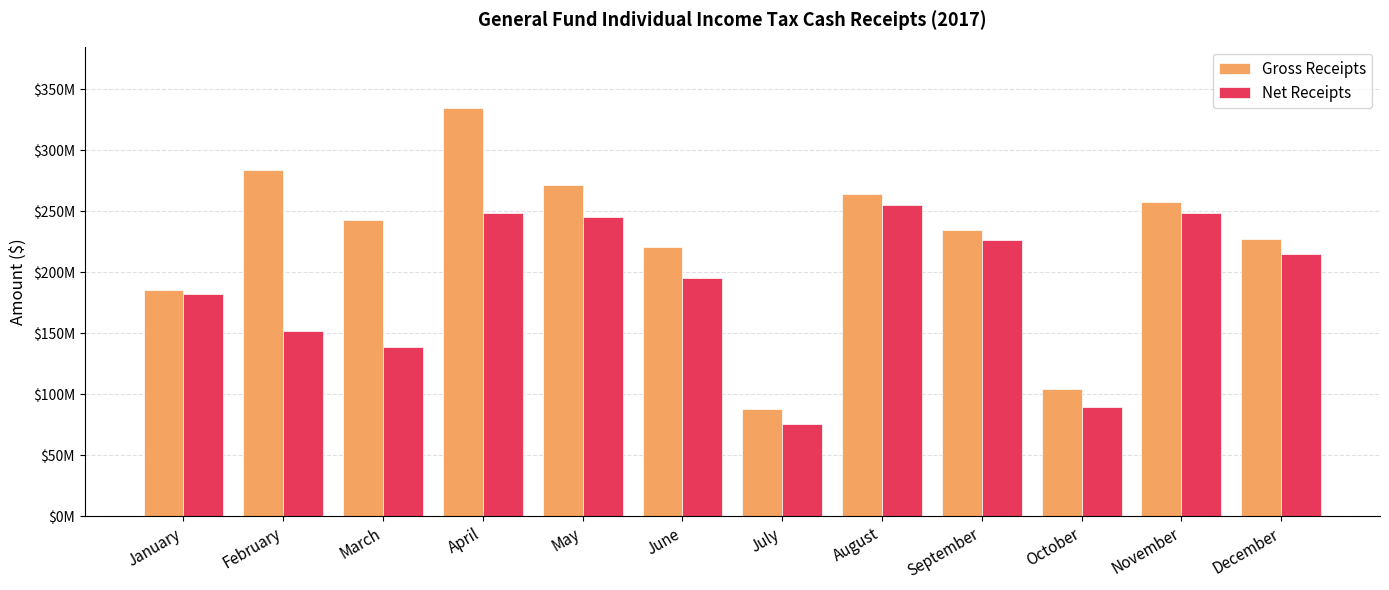

Are the bars grouped side by side (vs. stacked)?

Yes